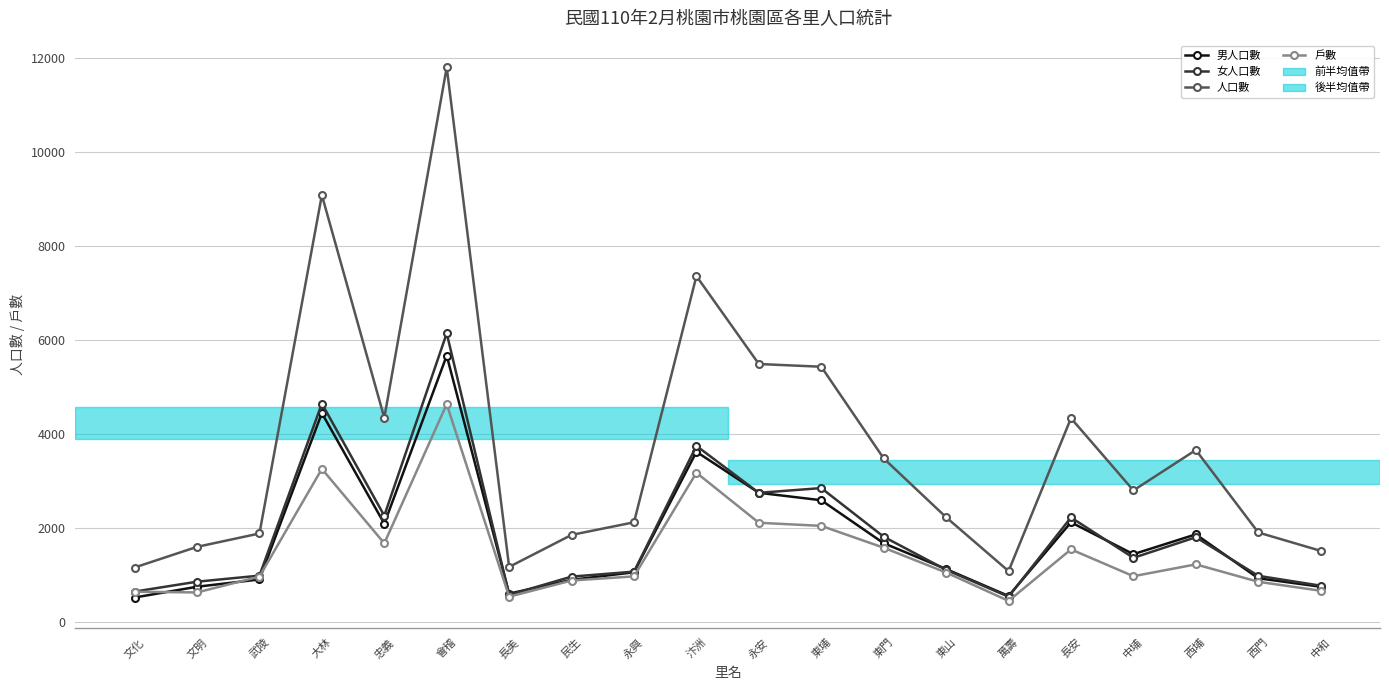

How many data points in 戶數 are less than 1045?

10